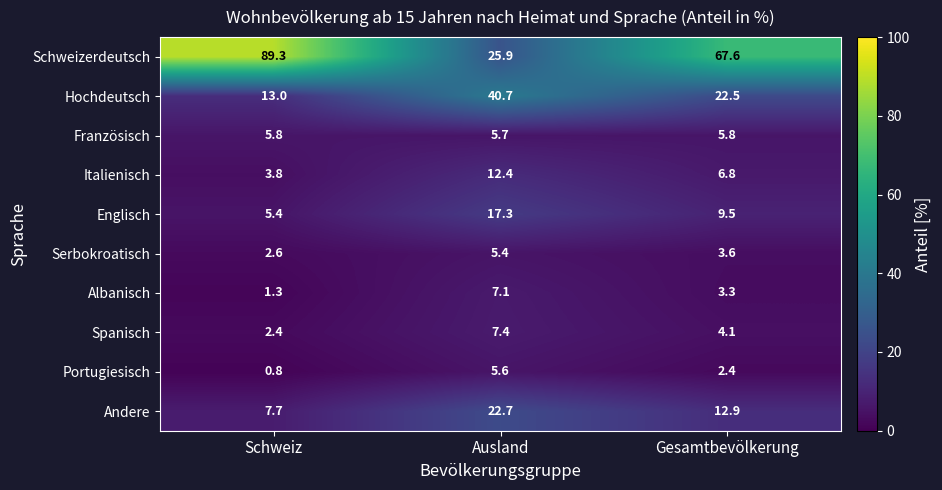

How many distinct data groups are displayed?

10